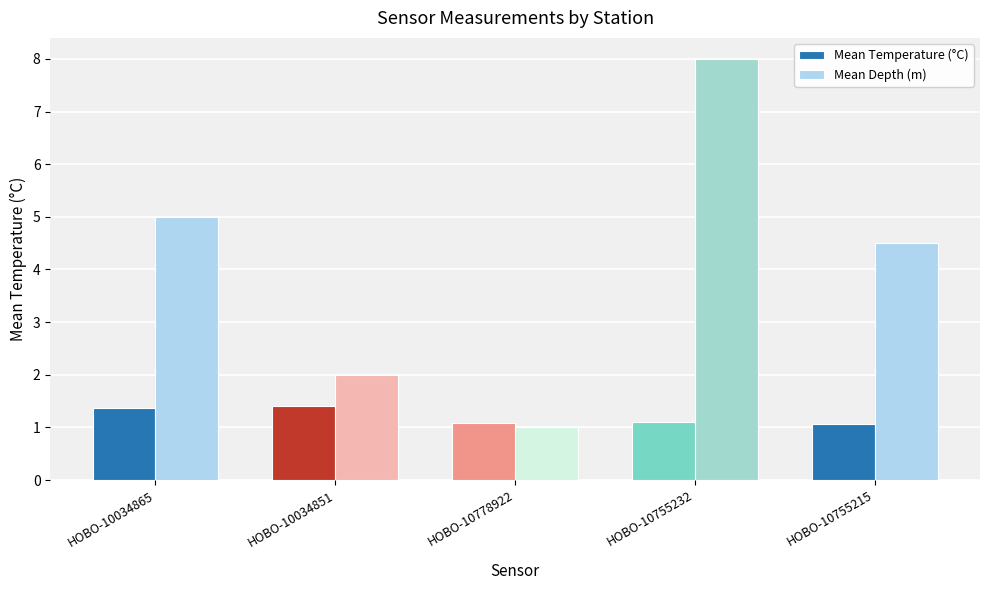

Is the value of Mean Temperature (°C) at HOBO-10034851 greater than the value of Mean Depth (m) at HOBO-10034865?

No